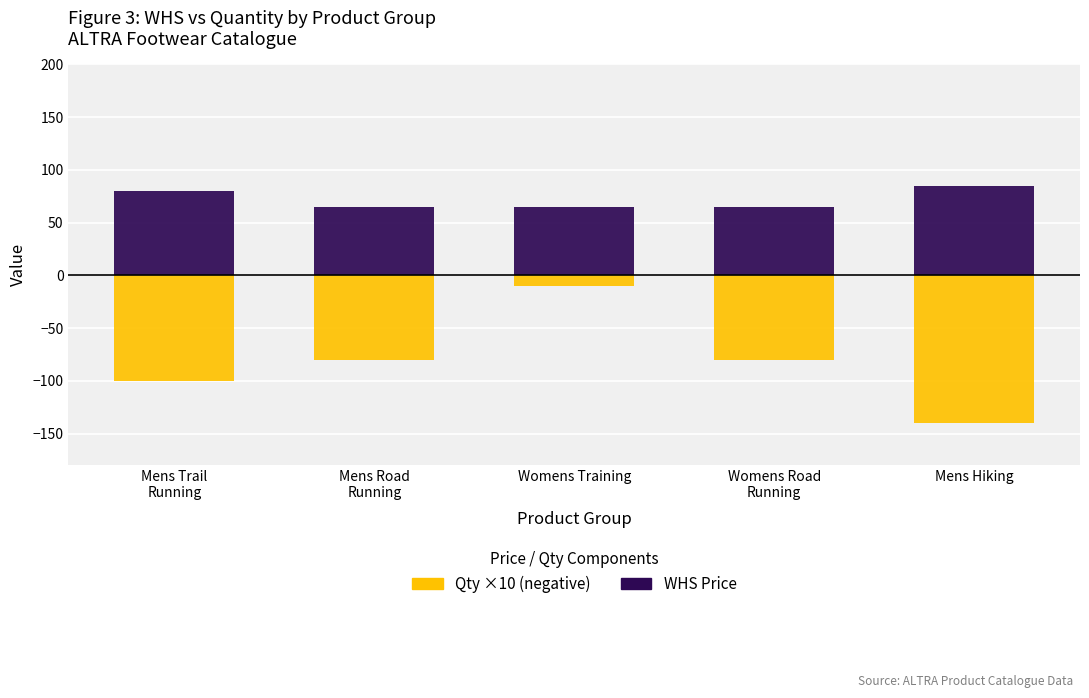

What is the total value across all series at Womens Training?

55